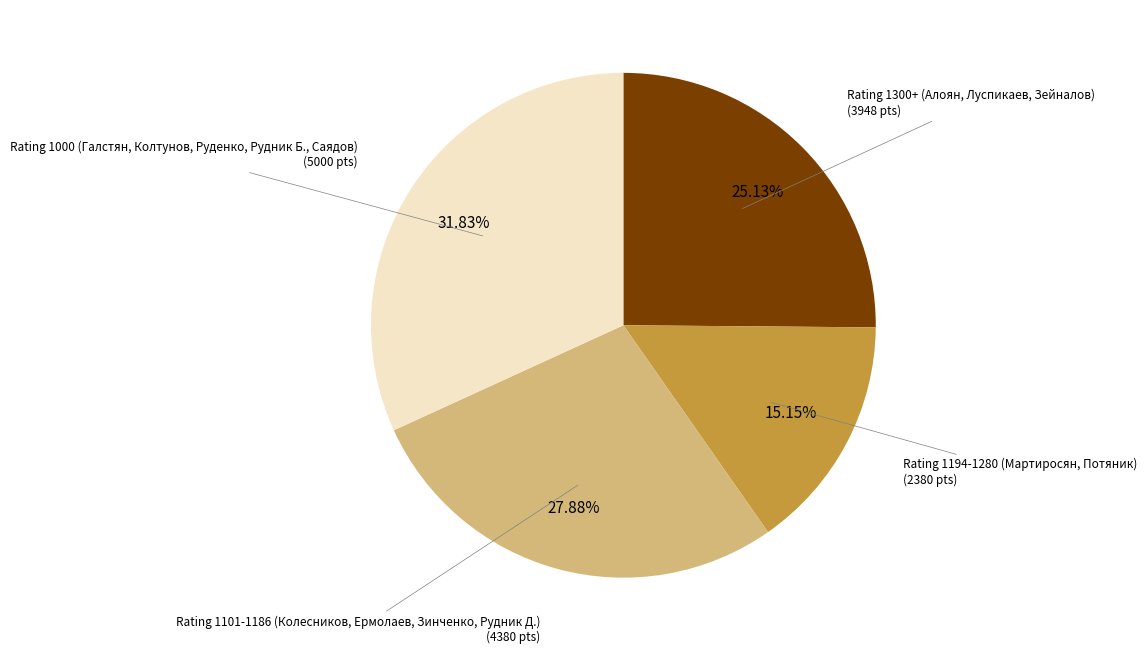

How many slices are in this pie chart?

4